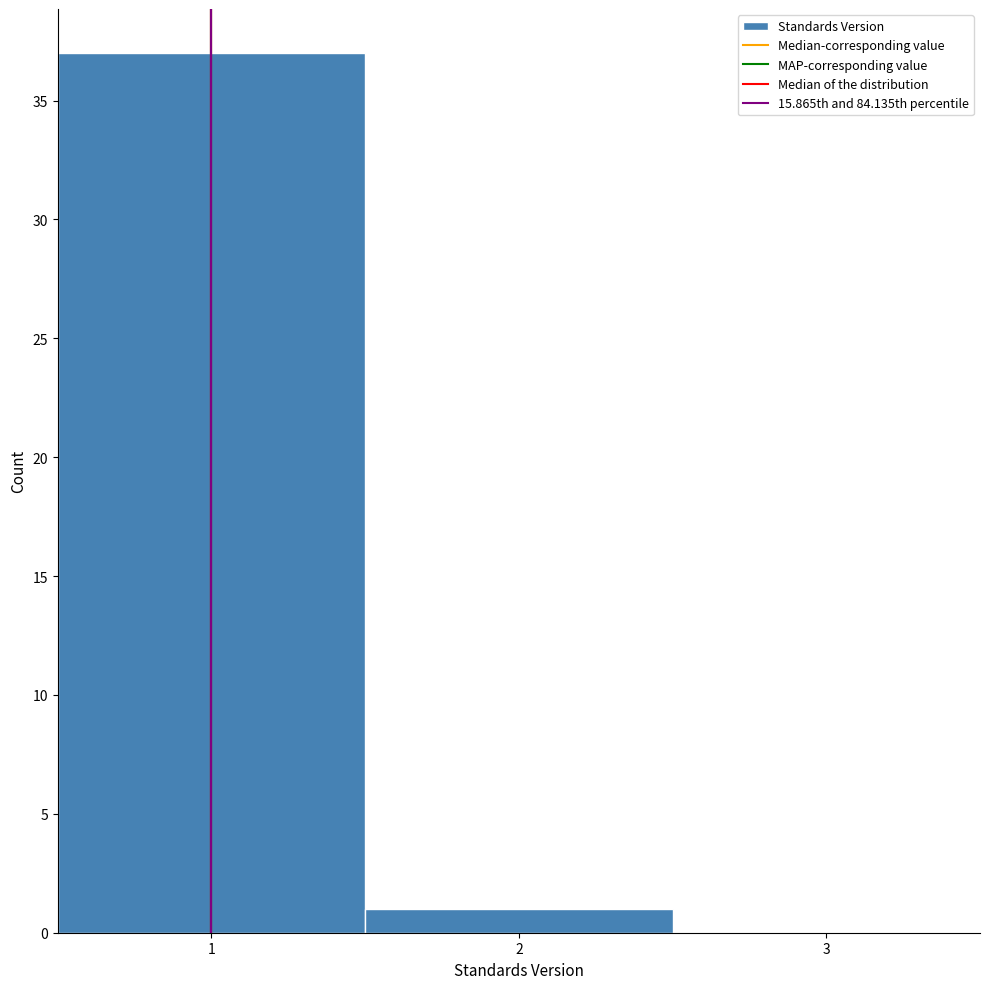

What is the height of the bar covering 1.5 to 2.5 on the x-axis? The values are not printed on the chart, so give them approximately, as read against the axis.

1